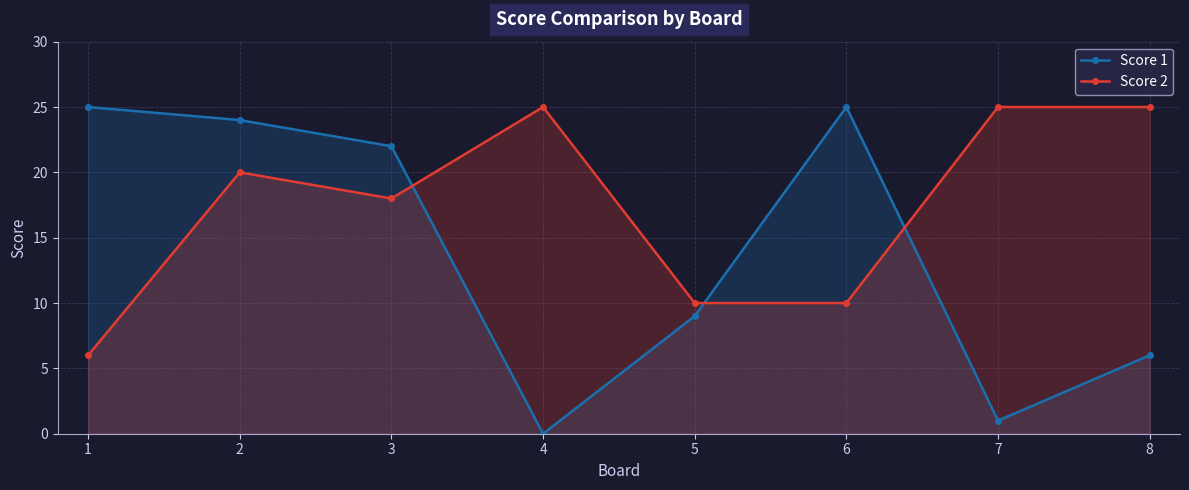

True or false: Score 2 and Score 1 cross at least once.

True